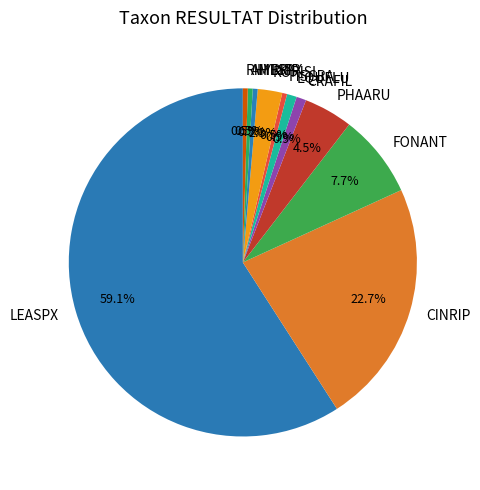

What is the ratio of the value at CINRIP to the value at LEASPX?

0.4